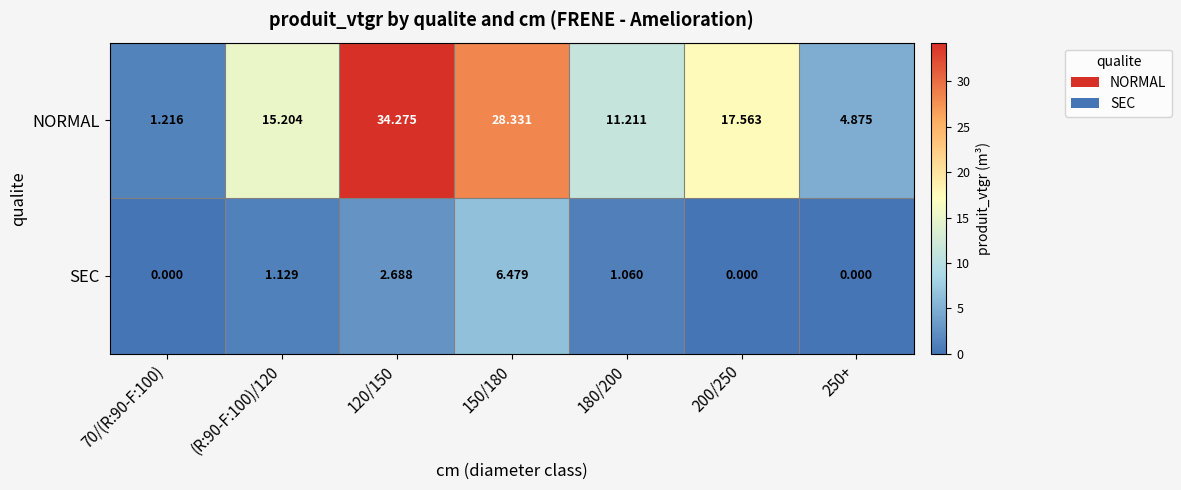

Which series has the largest total across all categories?

NORMAL